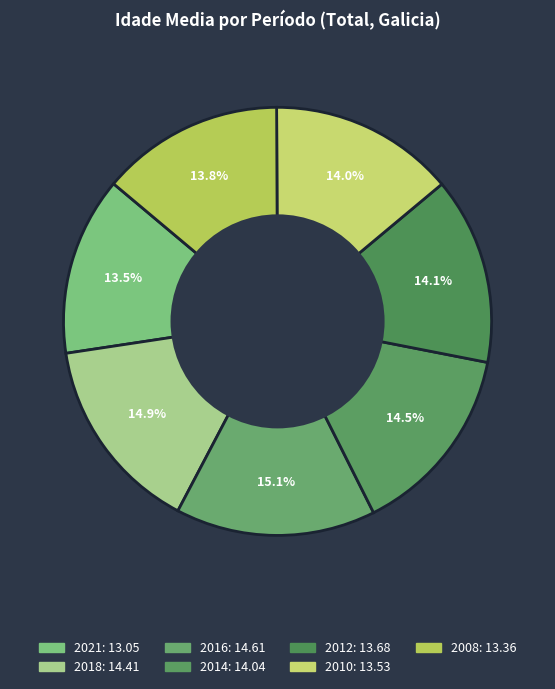

How many segments does this pie chart have?

7